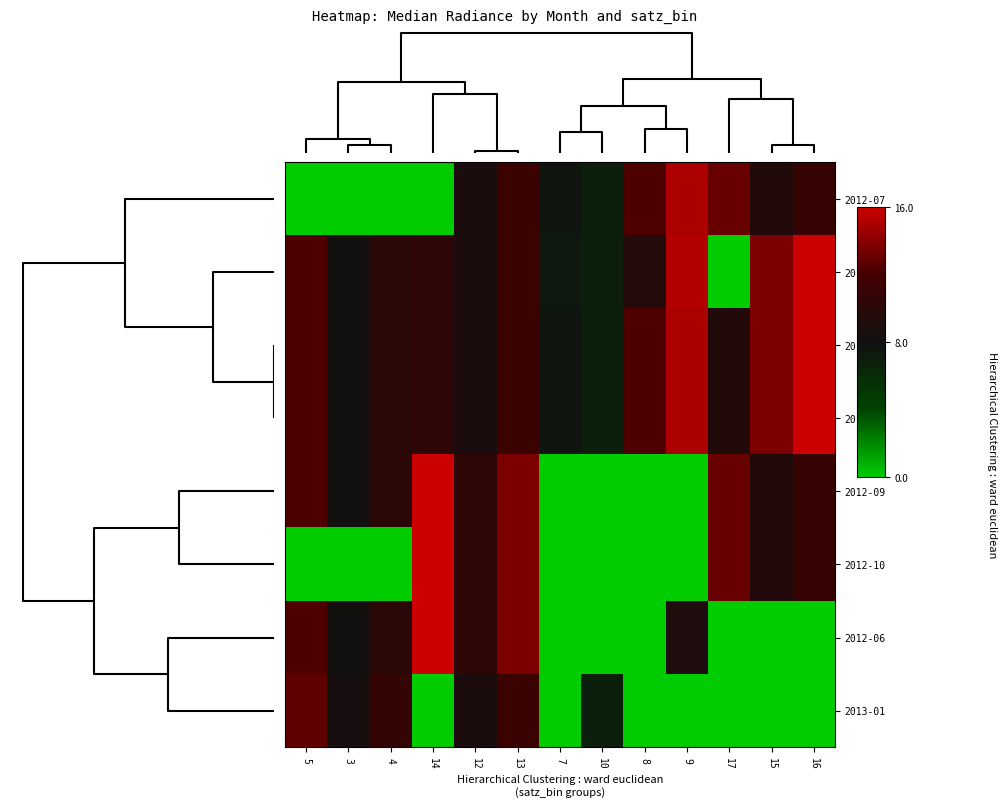

At 17, list the series in order from largest to smallest.

2012-07, 2012-09, 2012-10, 2012-11, 2012-12, 2012-08, 2012-06, 2013-01